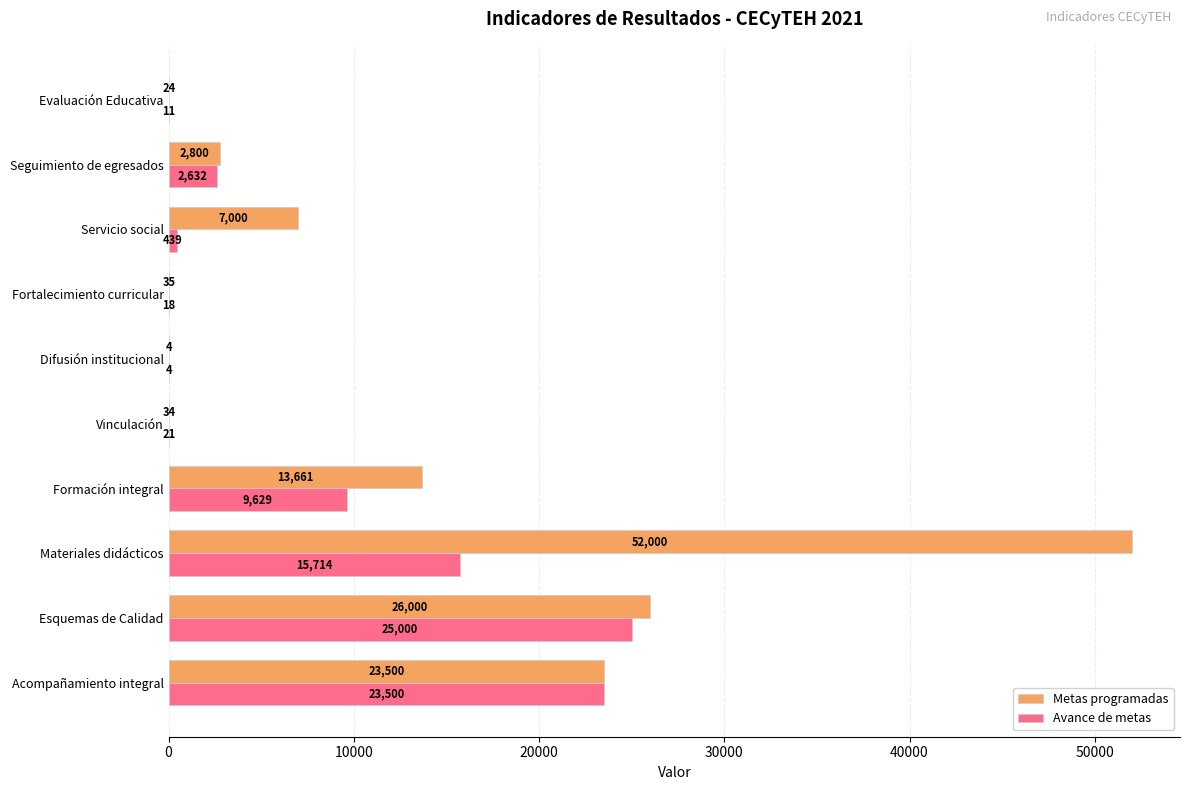

What is the maximum value for Avance de metas?

25000